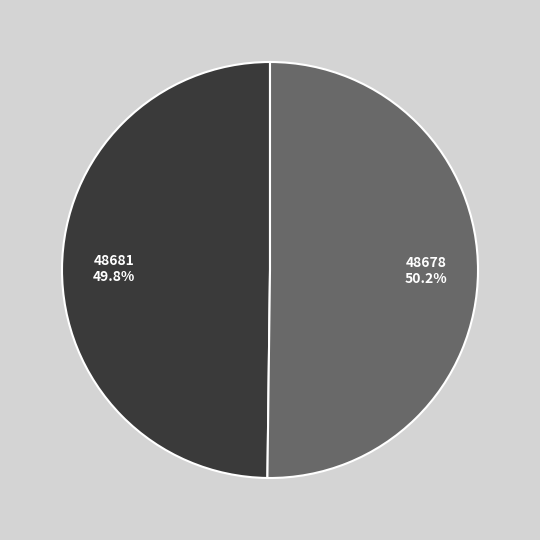

To the nearest percent, what is the difference between the largest and smallest slice percentages?

0%